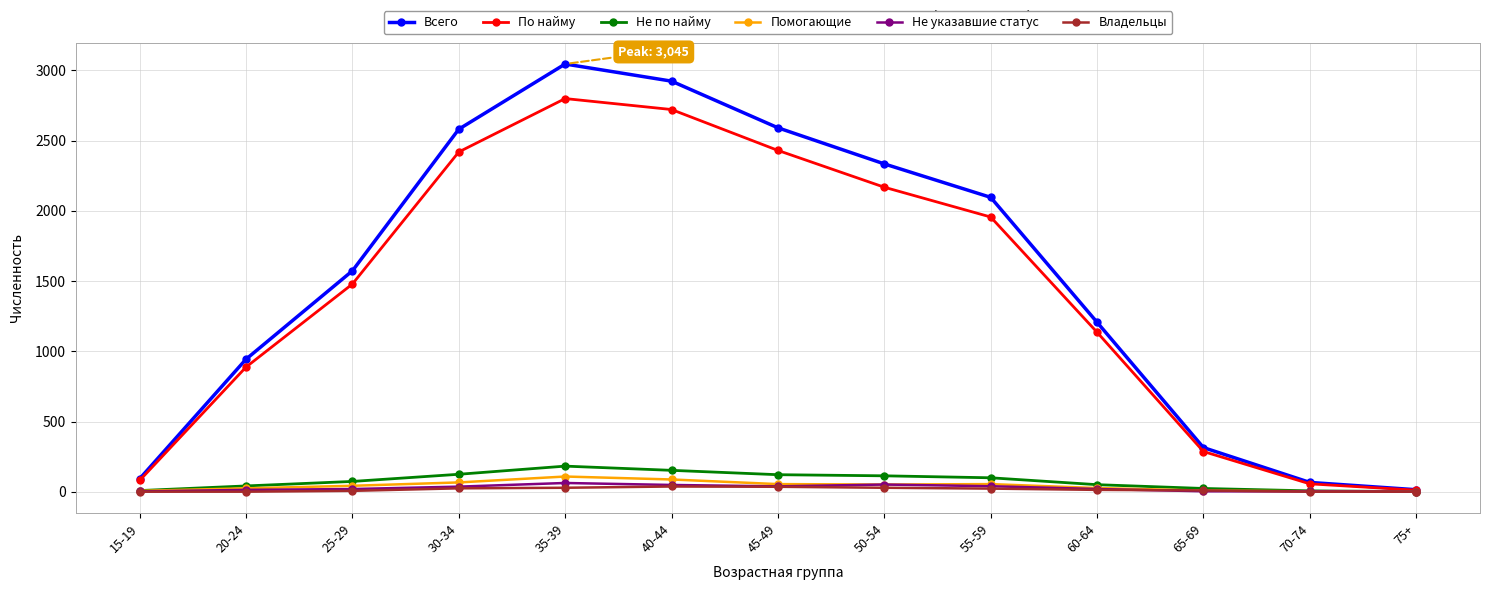

What is the average value of the Всего series?

1522